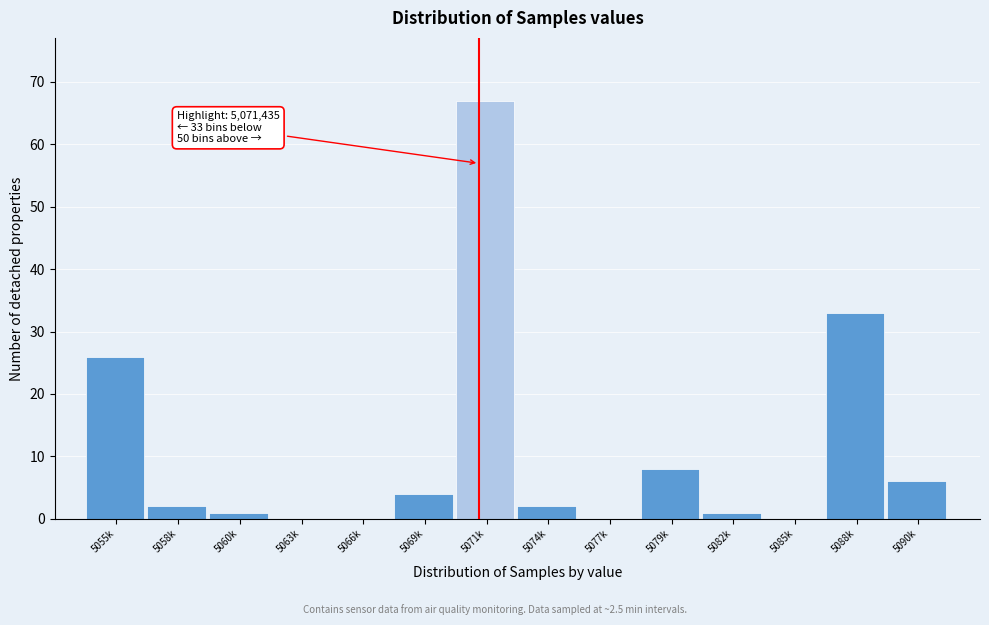

Reading left to right, list all the values displayed in this chart.

5055k=26	5058k=2	5060k=1	5063k=0	5066k=0	5069k=4	5071k=67	5074k=2	5077k=0	5079k=8	5082k=1	5085k=0	5088k=33	5090k=6